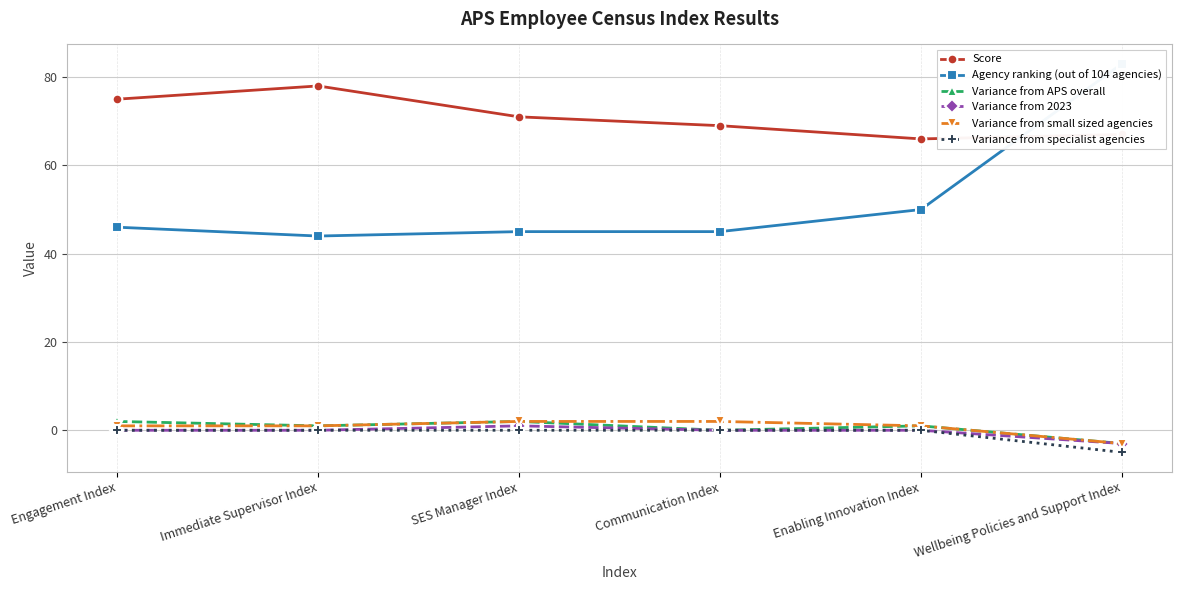

Is the value of Agency ranking (out of 104 agencies) at Communication Index greater than the value of Score at Communication Index?

No